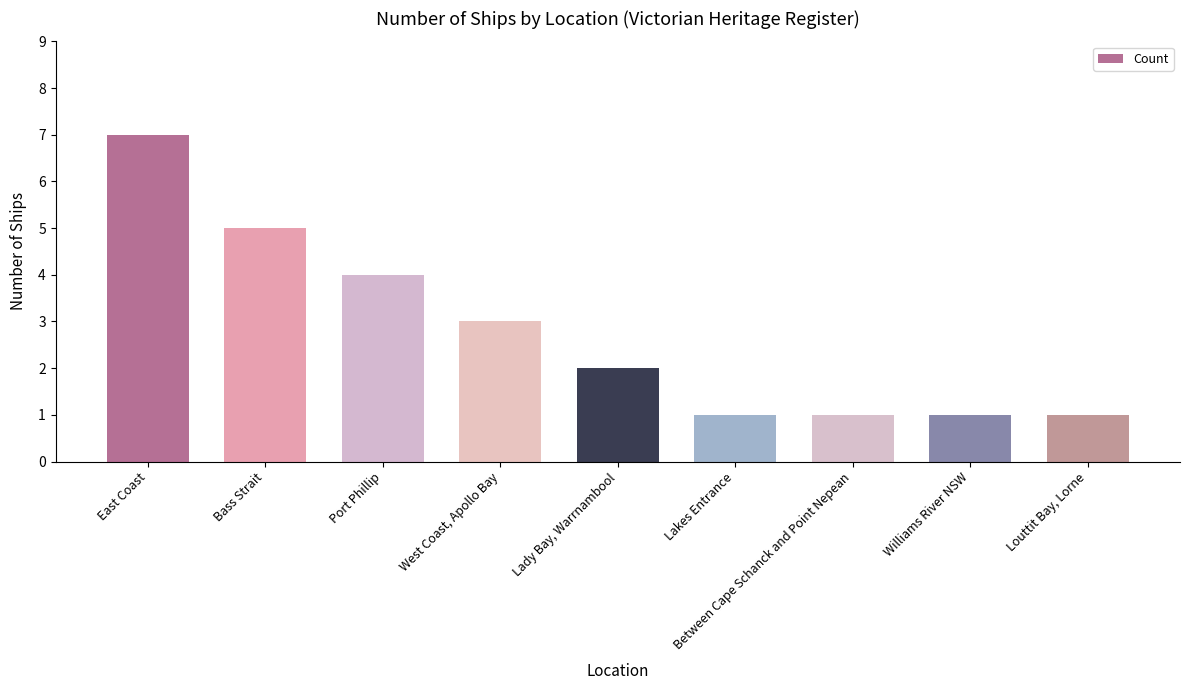

Reading right to left, transcribe all the data shown in this chart.

1	1	1	1	2	3	4	5	7